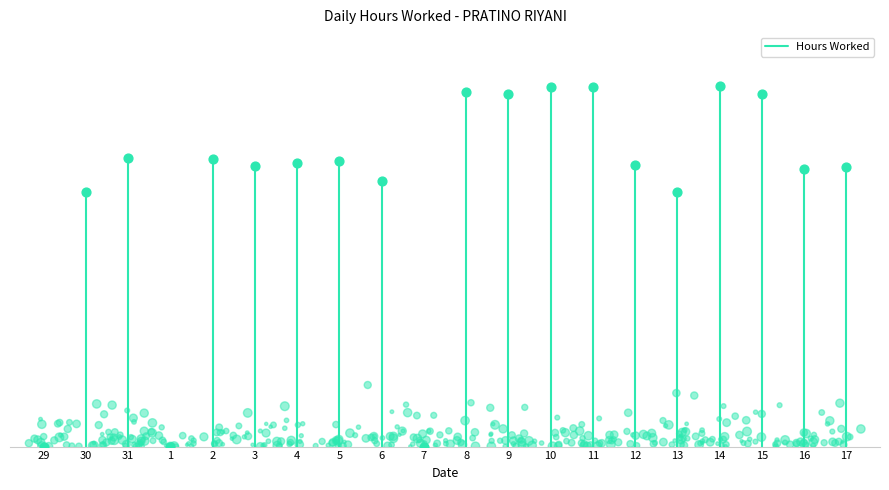

Between 29 and 14, which is larger?

14